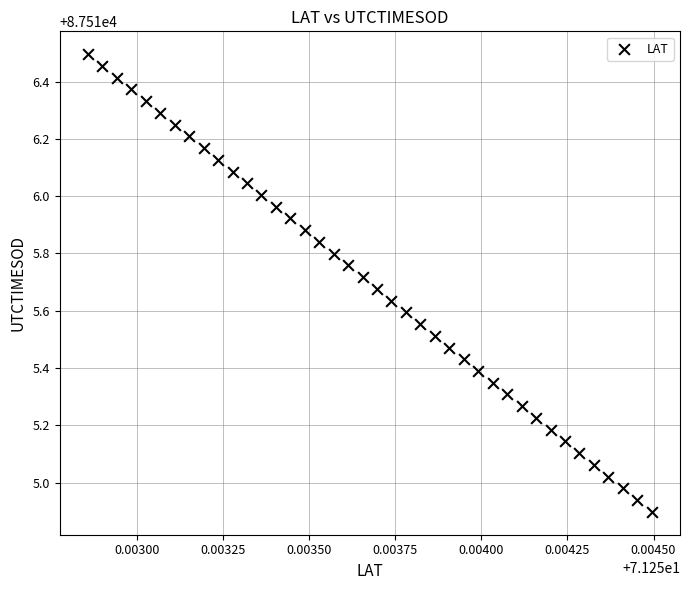

What is the range of Y values (max minus min)?

1.6